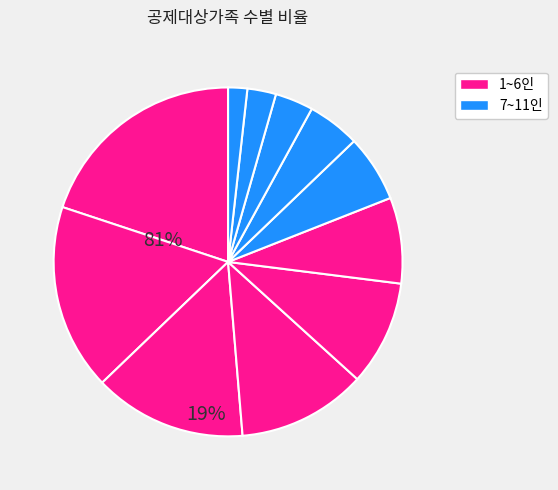

Count the number of slices in the pie.

11